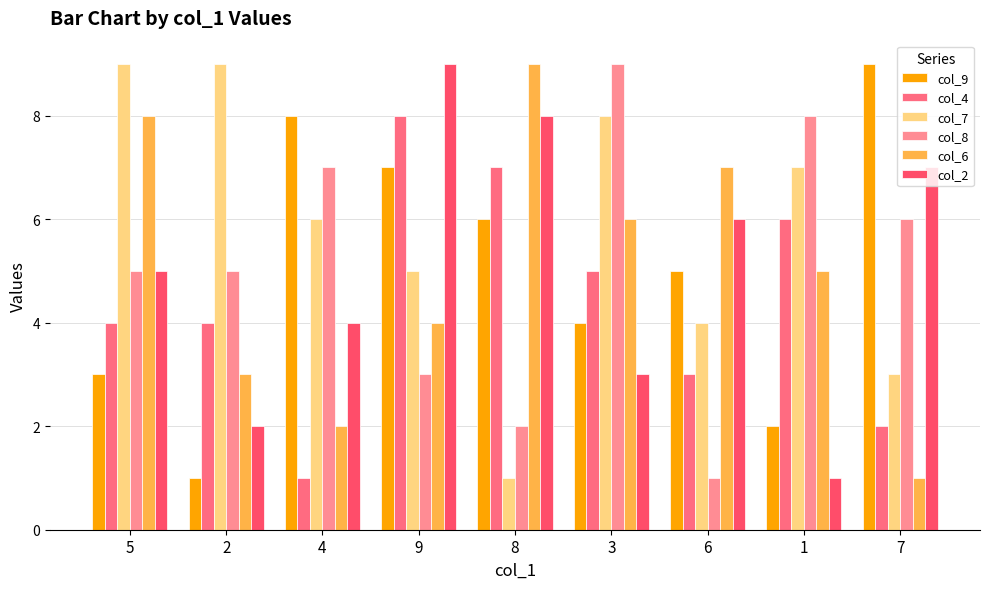

What is the sum of the col_2 values at 6 and 3?

9